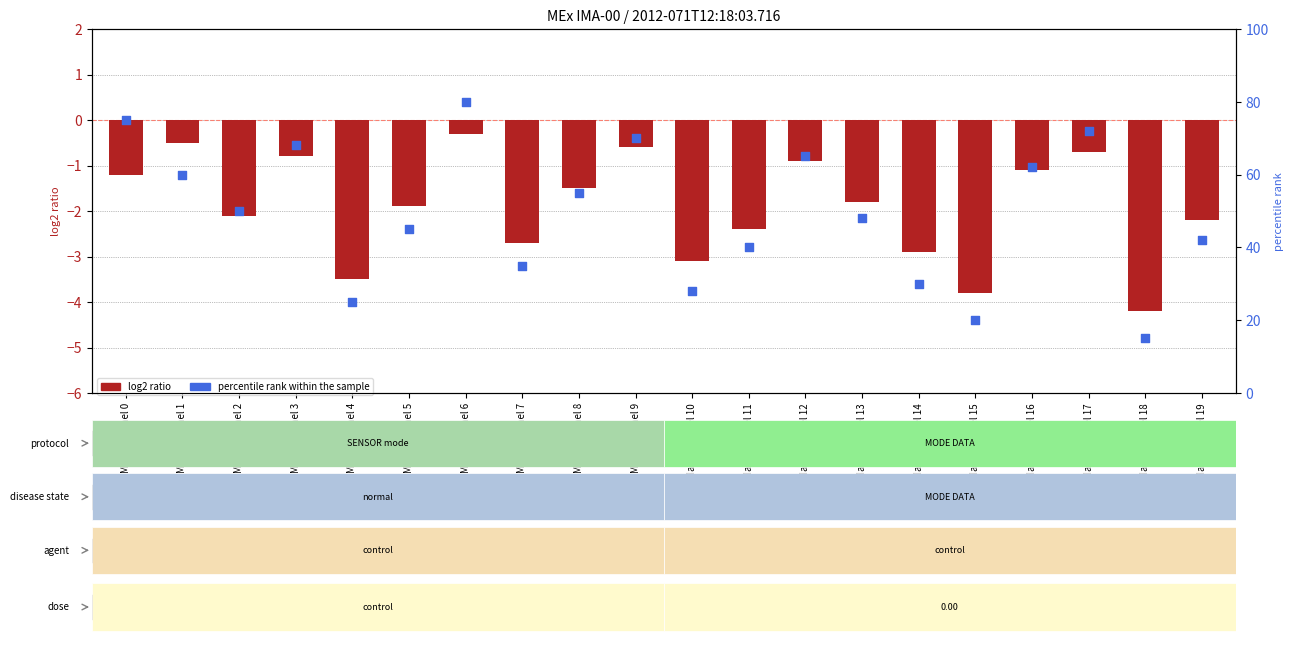

Which series has the largest Y range (max minus min)?

percentile rank within the sample